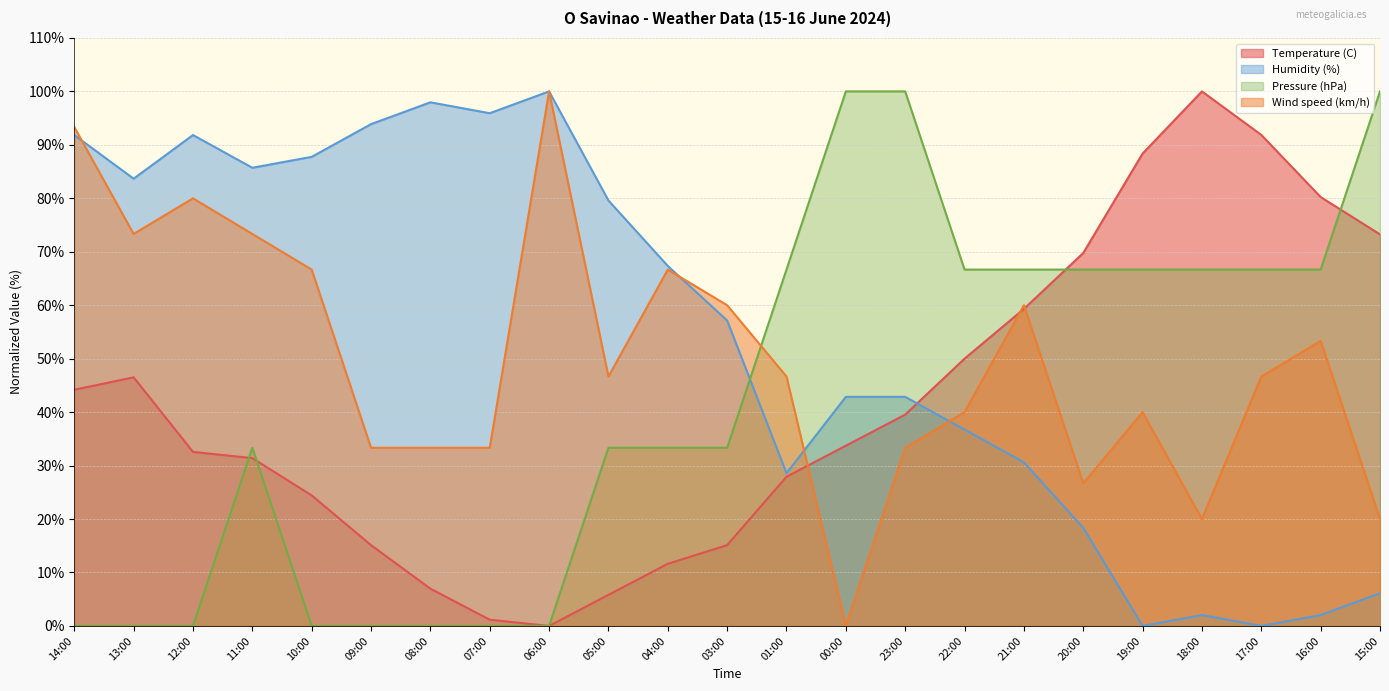

At which label is Temperature (C) closest to 49?

22:00